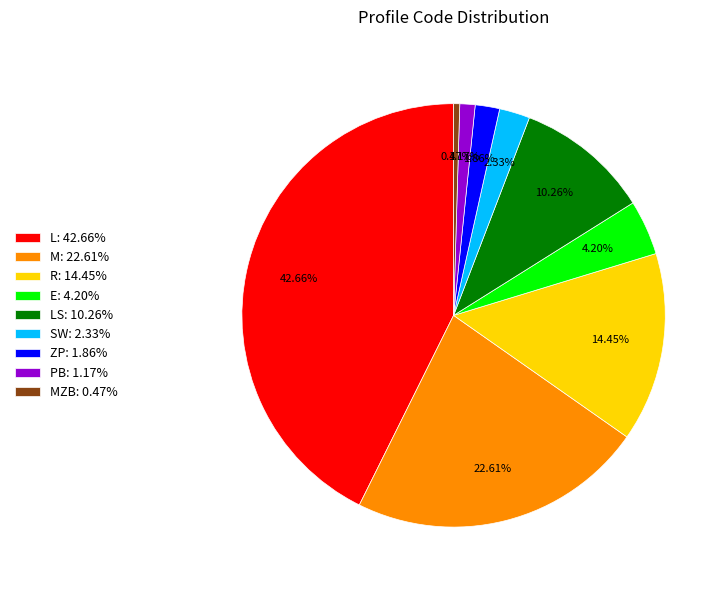

Between MZB: 0.47% and M: 22.61%, which is larger?

M: 22.61%